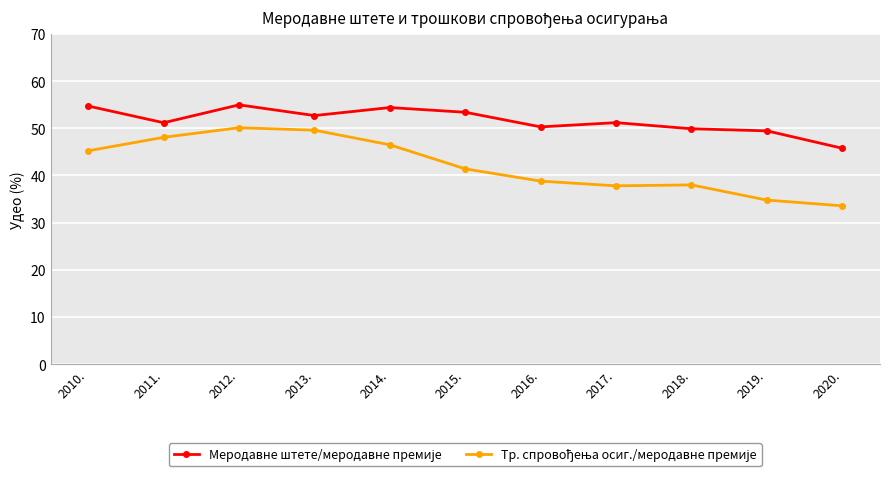

What is the smallest value displayed?

33.6